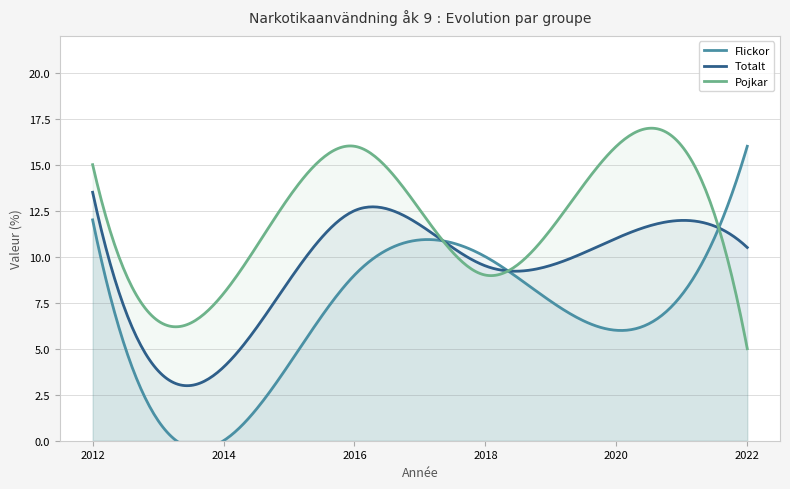

Rank the series by their average value, from lowest to highest.

Flickor, Totalt, Pojkar